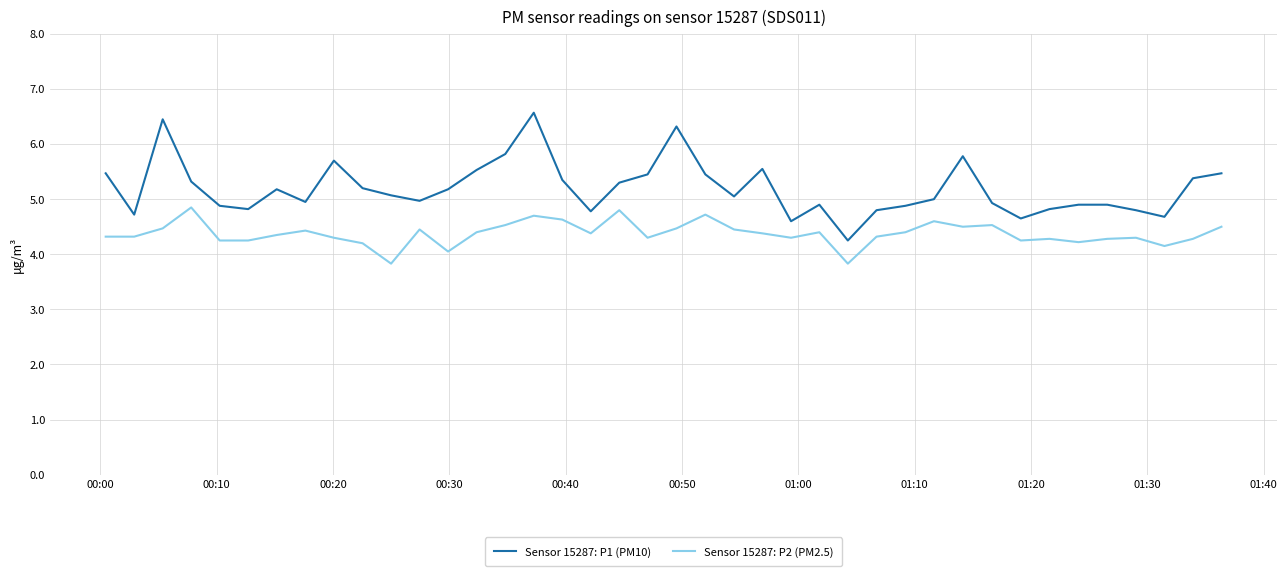

Rank the series by their average value, from highest to lowest.

Sensor 15287: P1 (PM10), Sensor 15287: P2 (PM2.5)